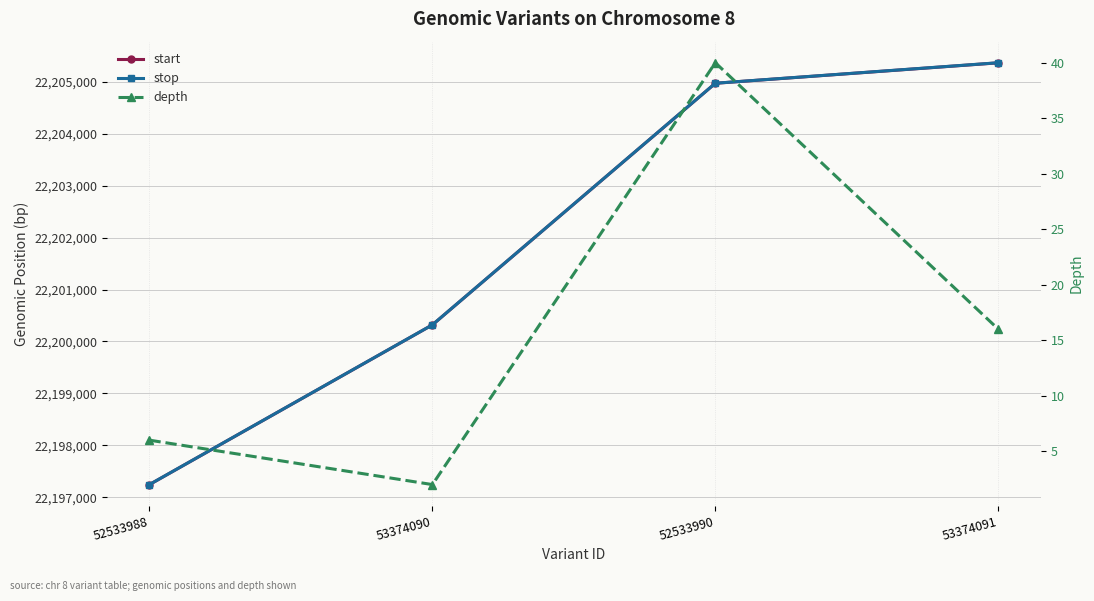

Rank the series by their maximum value, from highest to lowest.

stop, start, depth